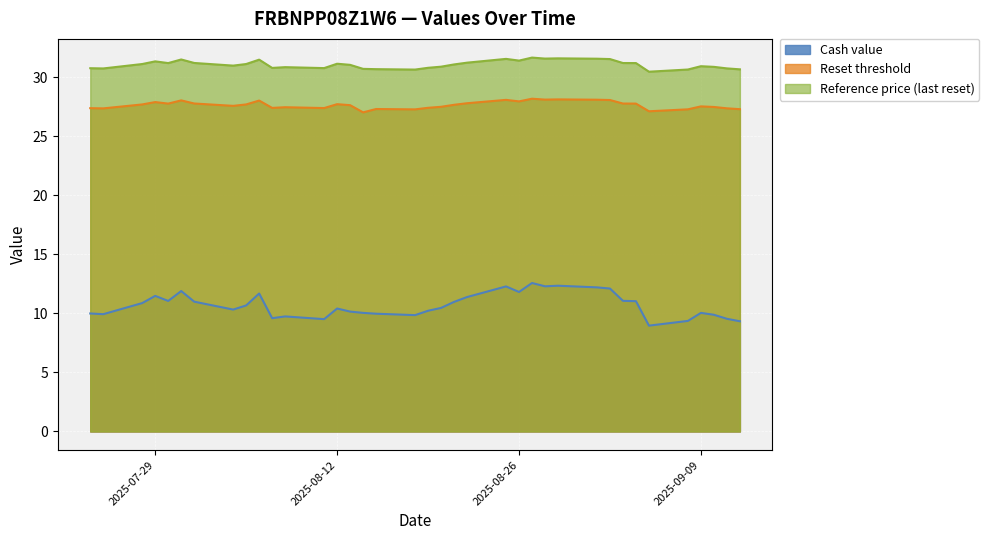

True or false: Reference price (last reset) has more than 1 interior local peaks.

True